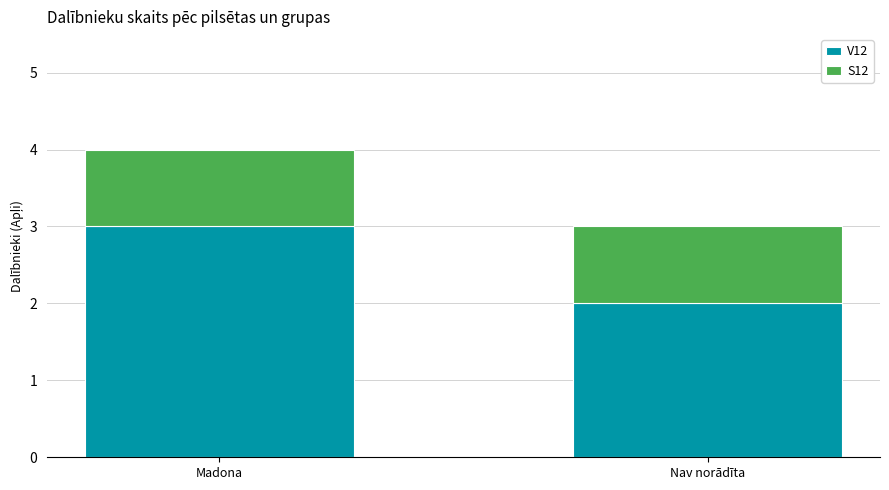

At which category is the sum across all series the highest?

Madona